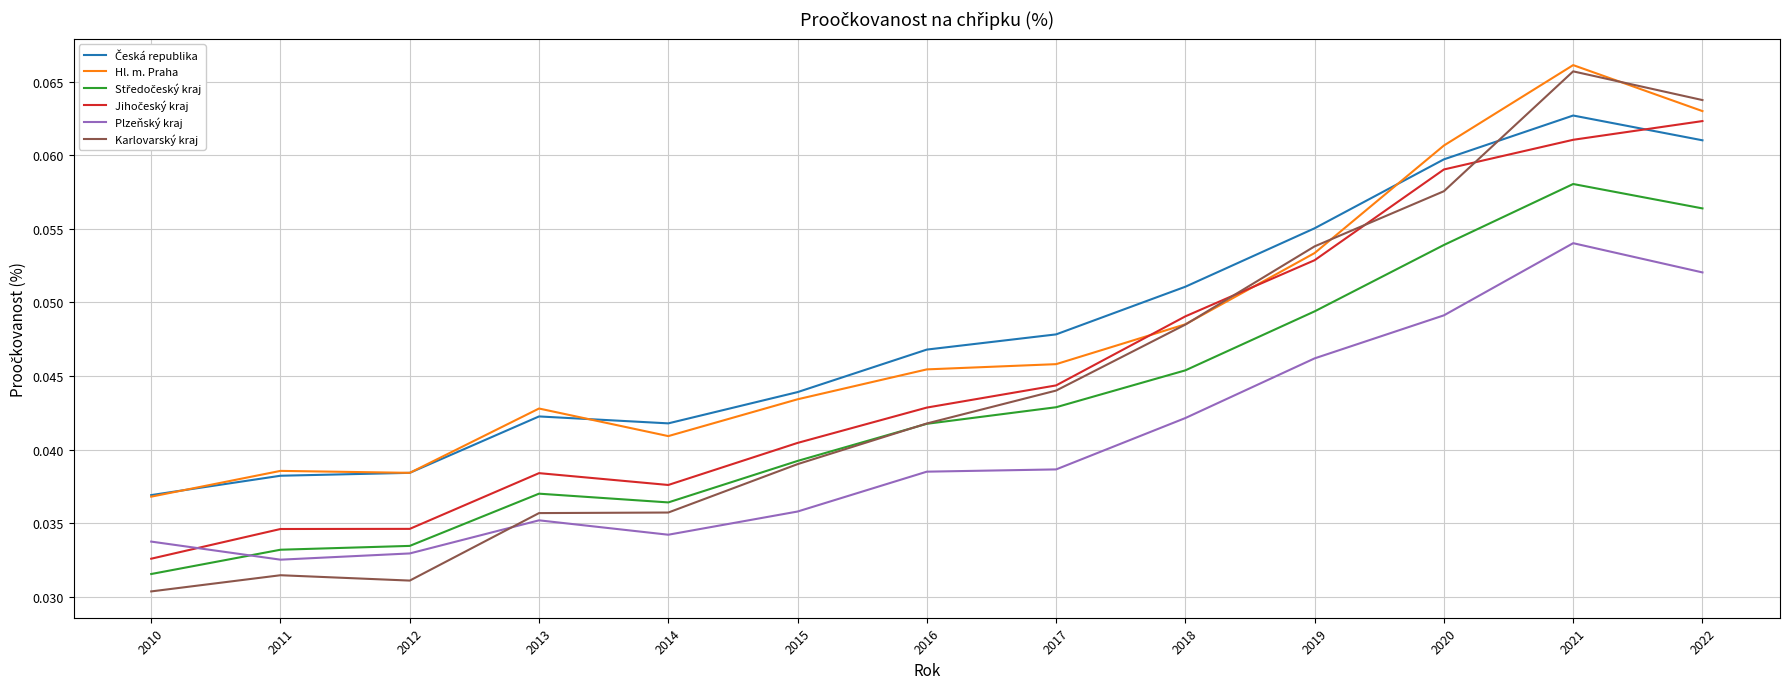

Which series changed the most between 2010 and 2019?

Karlovarský kraj